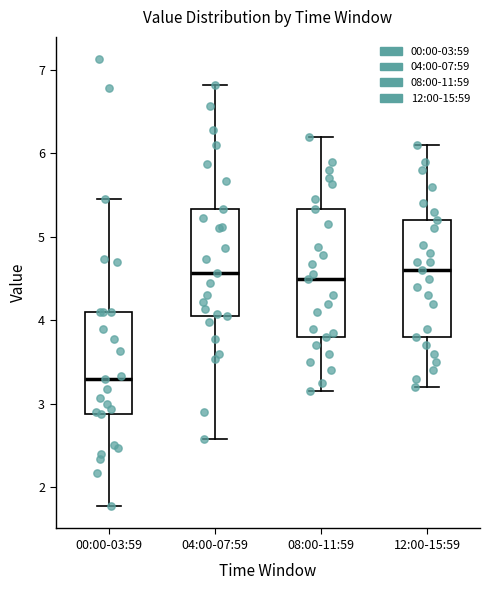

Reading left to right, read every box against the y-axis: the position of its median line, the range the box covers, and the ends of its whiskers. The values are not printed on the chart, so give them approximately, as read against the axis.

00:00-03:59: median 3.3, box 2.9 to 4.1, whiskers 1.8 to 5.5
04:00-07:59: median 4.6, box 4.1 to 5.3, whiskers 2.6 to 6.8
08:00-11:59: median 4.5, box 3.8 to 5.3, whiskers 3.2 to 6.2
12:00-15:59: median 4.6, box 3.8 to 5.2, whiskers 3.2 to 6.1